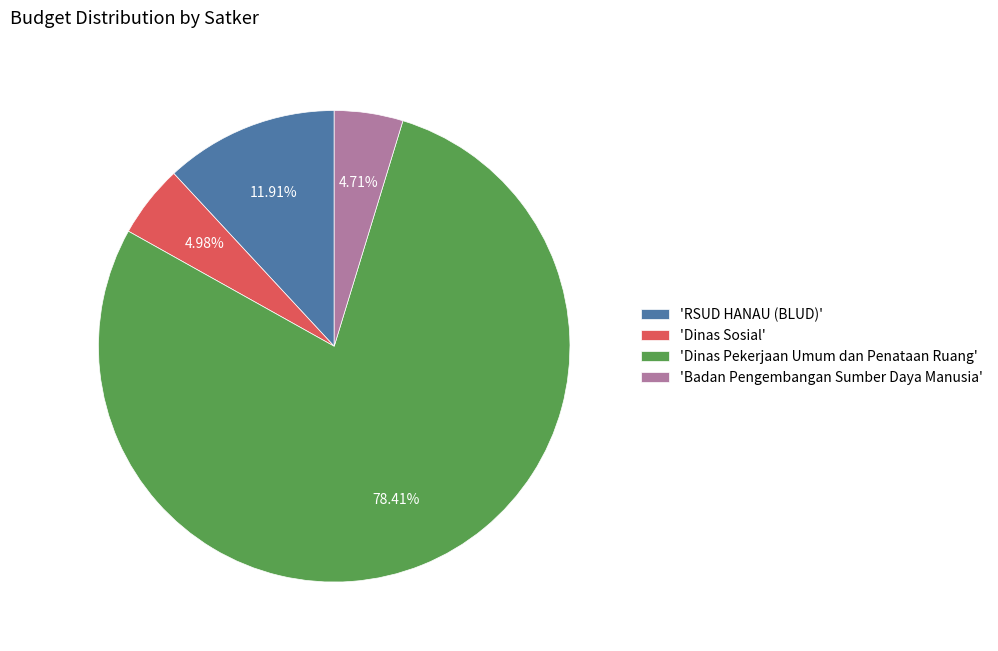

Combined, do 'Badan Pengembangan Sumber Daya Manusia' and 'Dinas Sosial' account for over 50%?

No